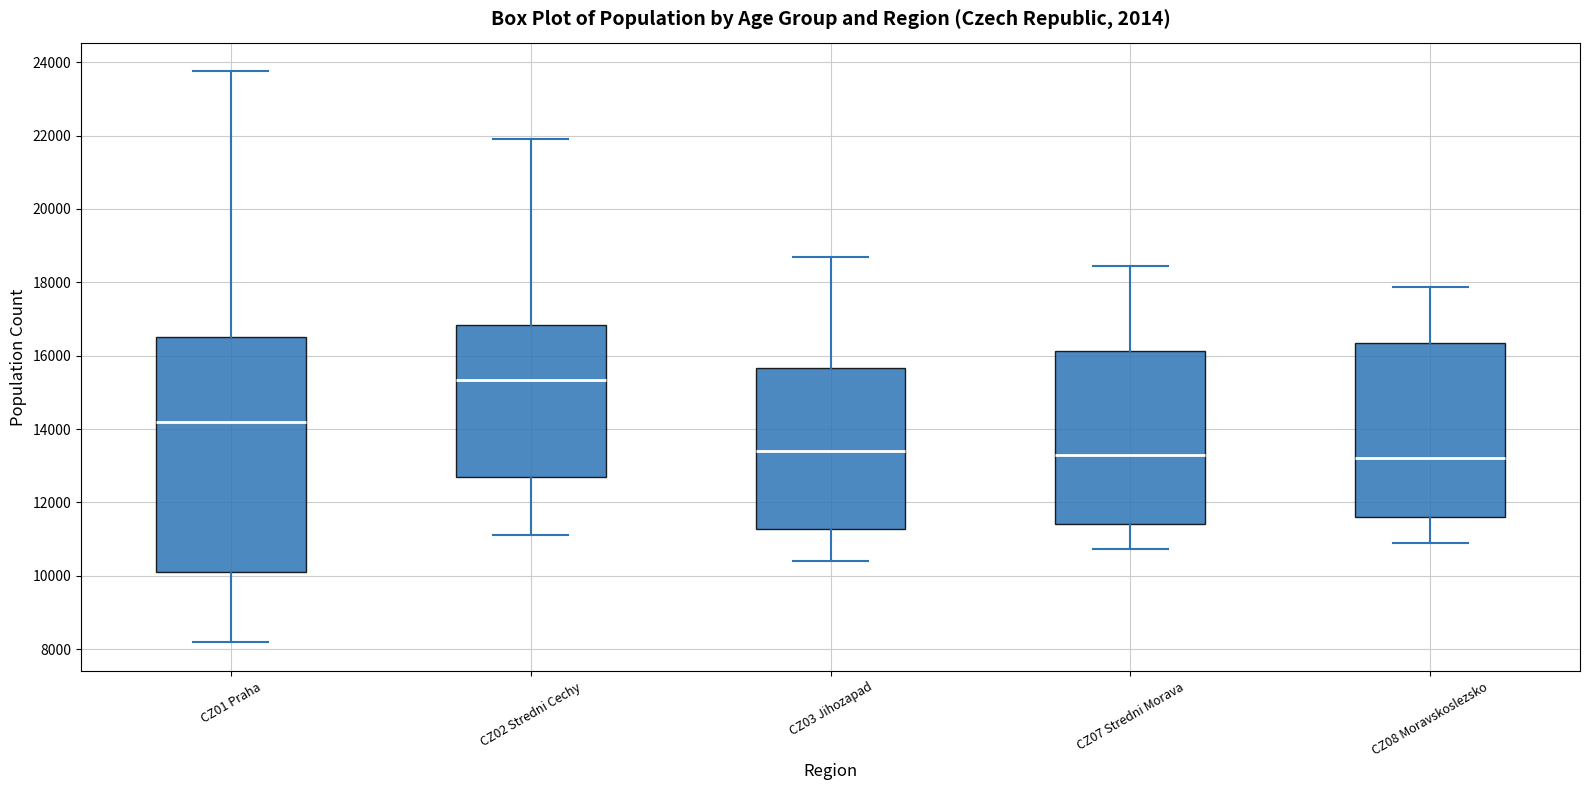

Reading left to right, read every box against the y-axis: the position of its median line, the range the box covers, and the ends of its whiskers. The values are not printed on the chart, so give them approximately, as read against the axis.

CZ01 Praha: median 14200, box 10000 to 16600, whiskers 8200 to 23800
CZ02 Stredni Cechy: median 15400, box 12600 to 16800, whiskers 11200 to 22000
CZ03 Jihozapad: median 13400, box 11200 to 15600, whiskers 10400 to 18600
CZ07 Stredni Morava: median 13200, box 11400 to 16200, whiskers 10800 to 18400
CZ08 Moravskoslezsko: median 13200, box 11600 to 16400, whiskers 11000 to 17800